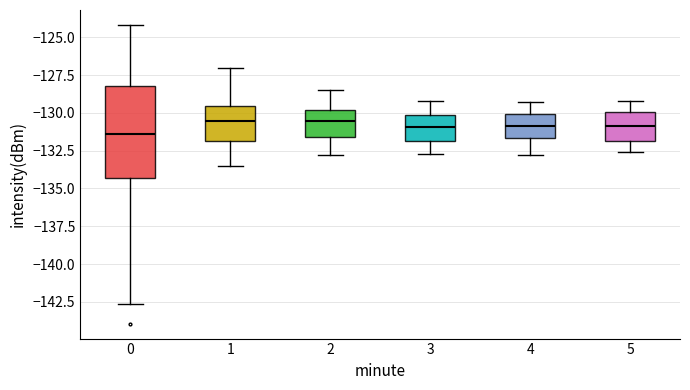

Which box is the tallest, from its lower edge to its upper edge?

0